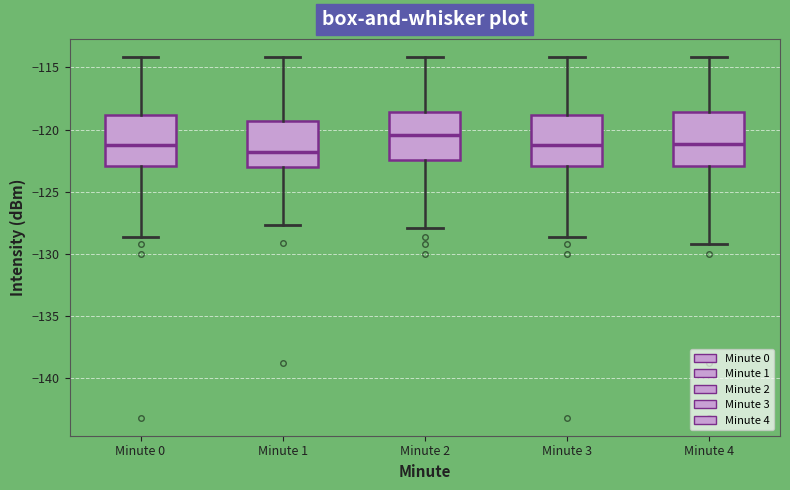

Where does the lower whisker of the box for Minute 2 end on the y-axis? The values are not printed on the chart, so give them approximately, as read against the axis.

-128.0